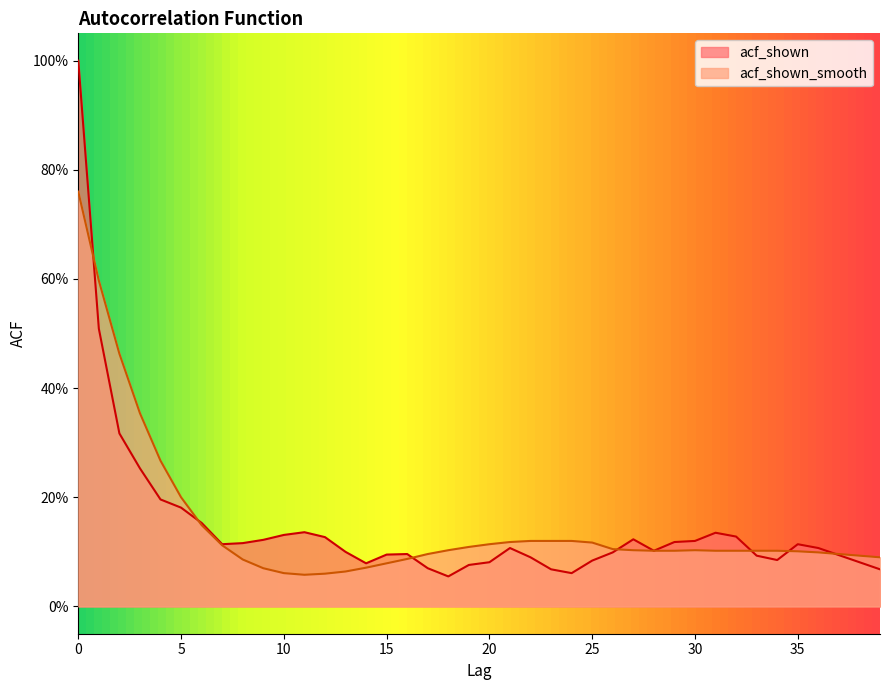

Which series has the largest total across all categories?

acf_shown_smooth